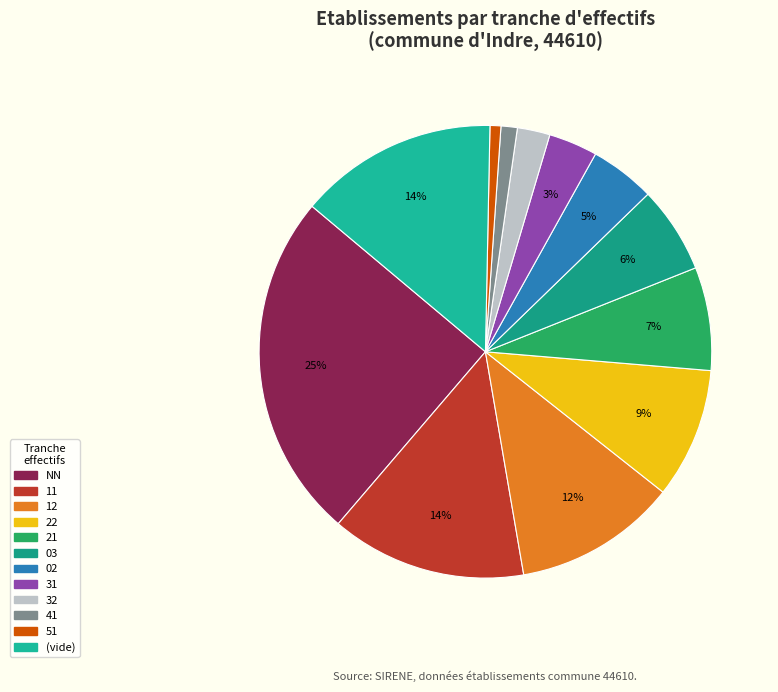

How many segments does this pie chart have?

12